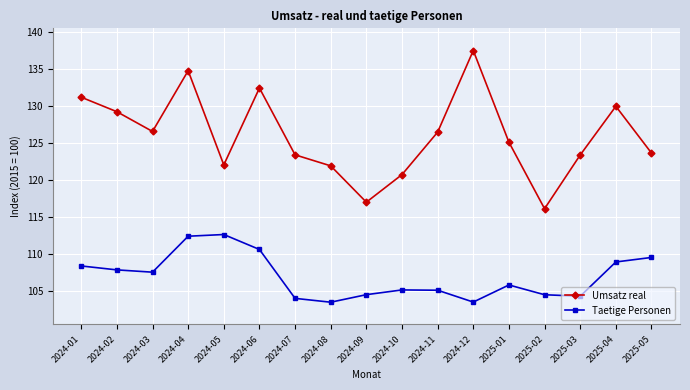

How many interior local valleys does the Umsatz real series have?

4